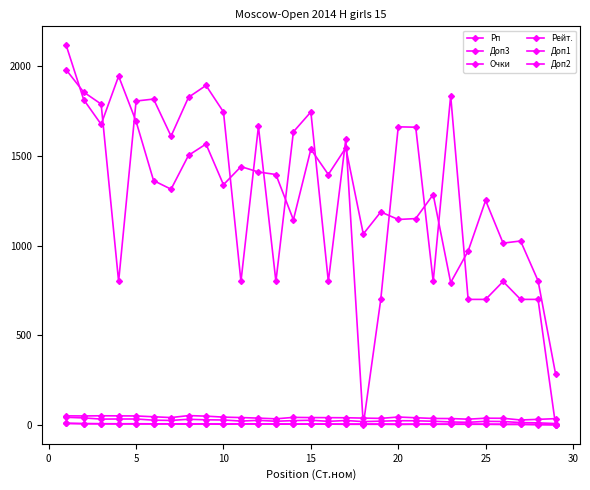

Which series has the largest total across all categories?

Рп